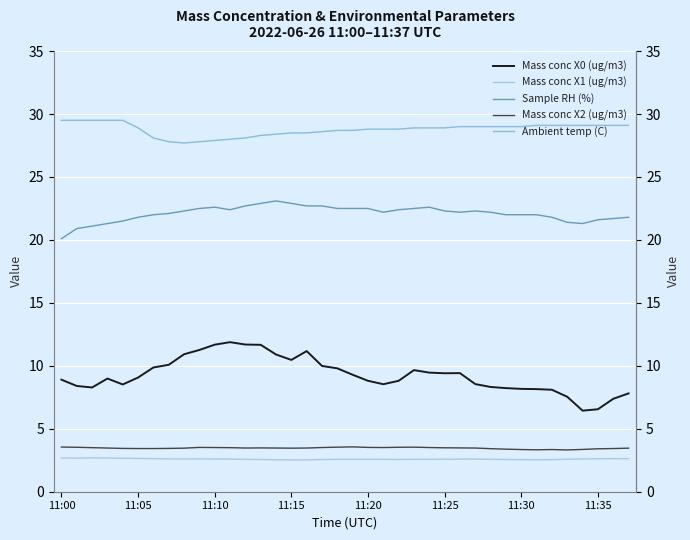

At how many categories does at least one series exceed 12?

38